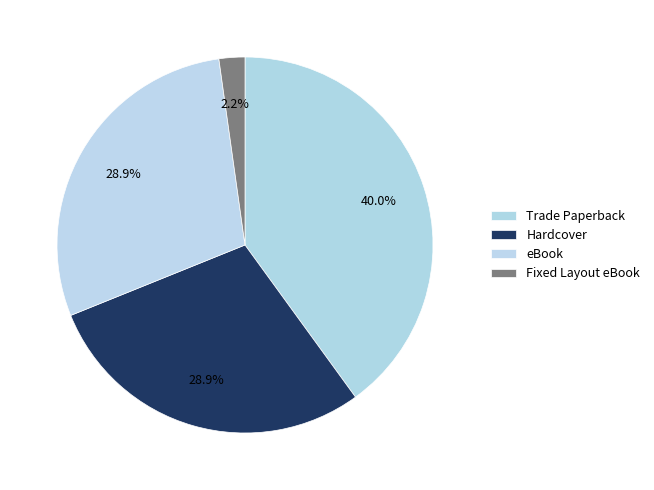

Count the number of slices in the pie.

4